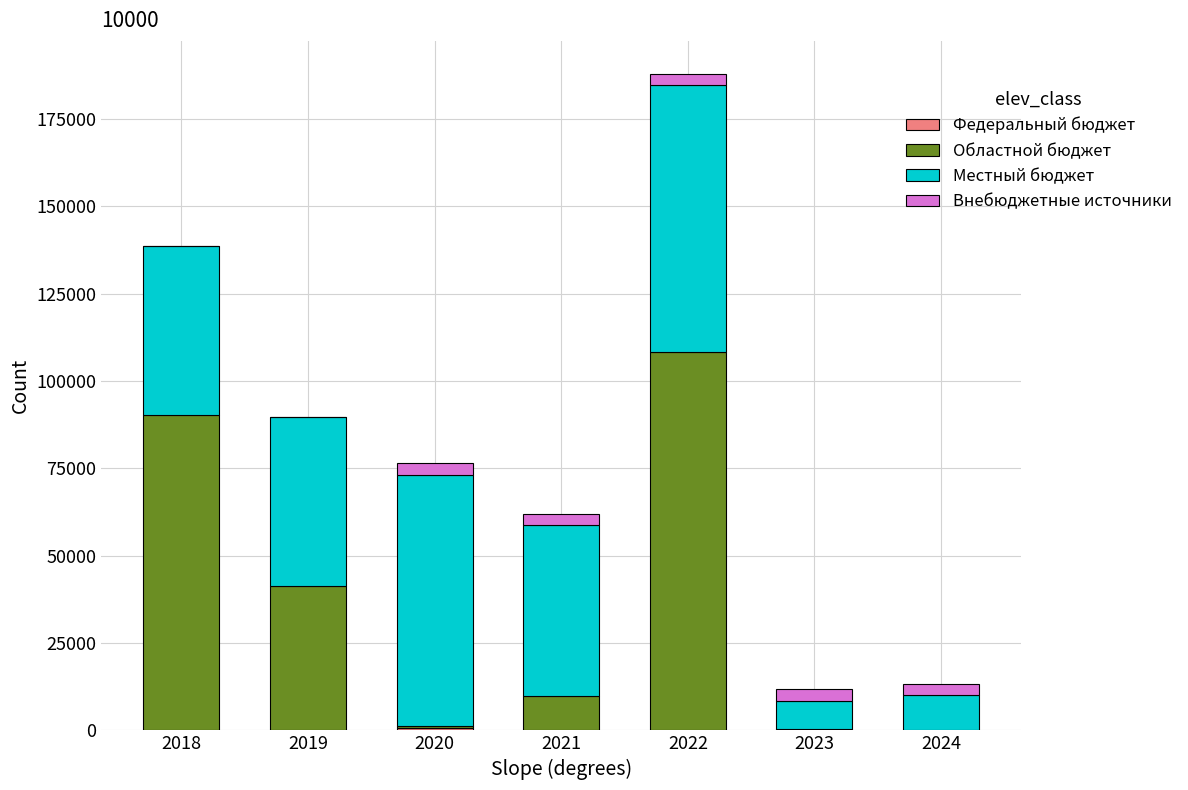

Are the bars horizontal?

No